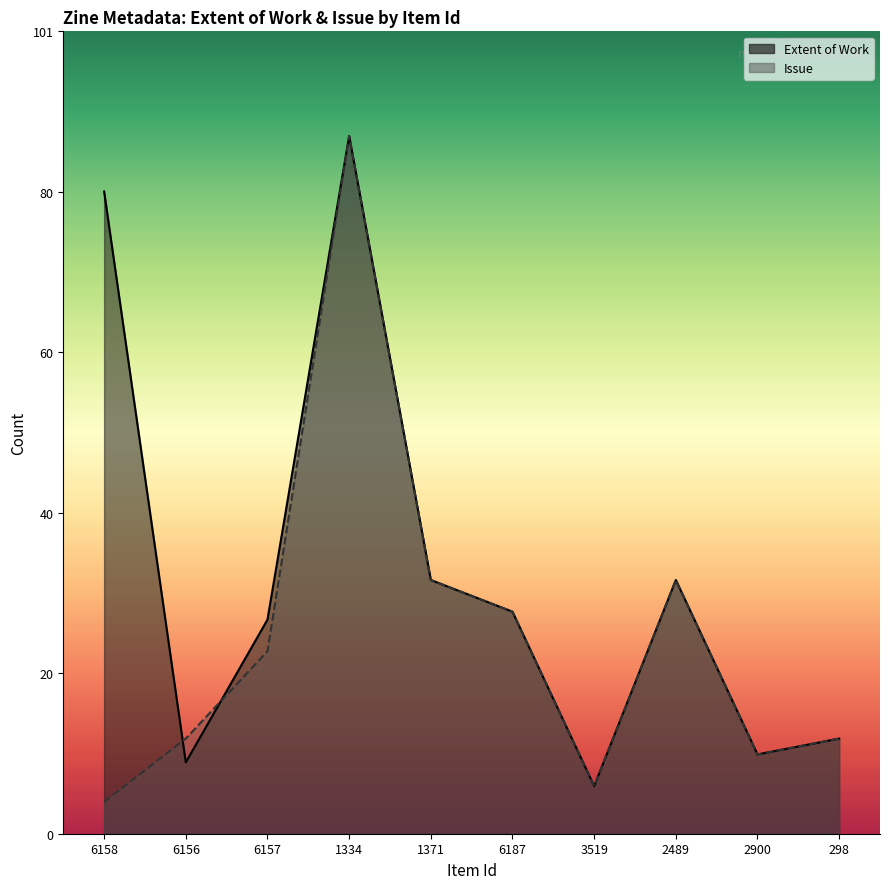

Rank the series by their maximum value, from lowest to highest.

Extent of Work, Issue